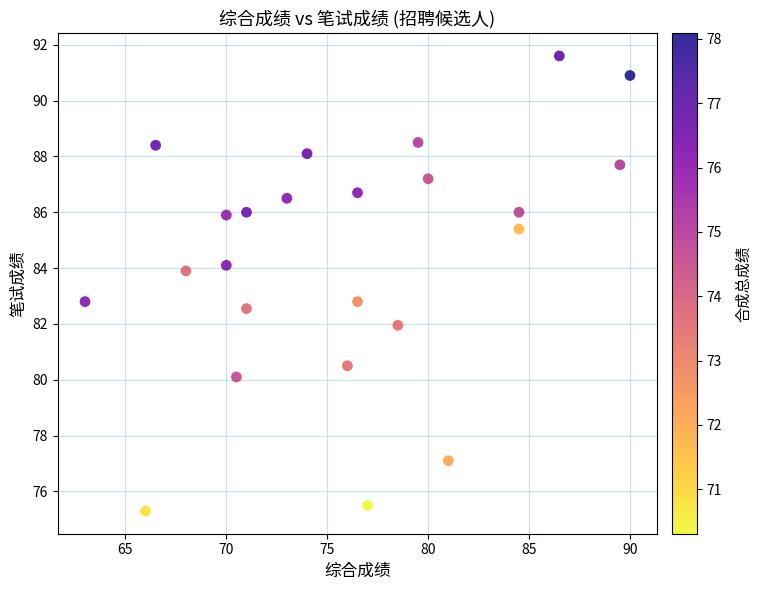

What is the range of X values (max minus min)?

27.0